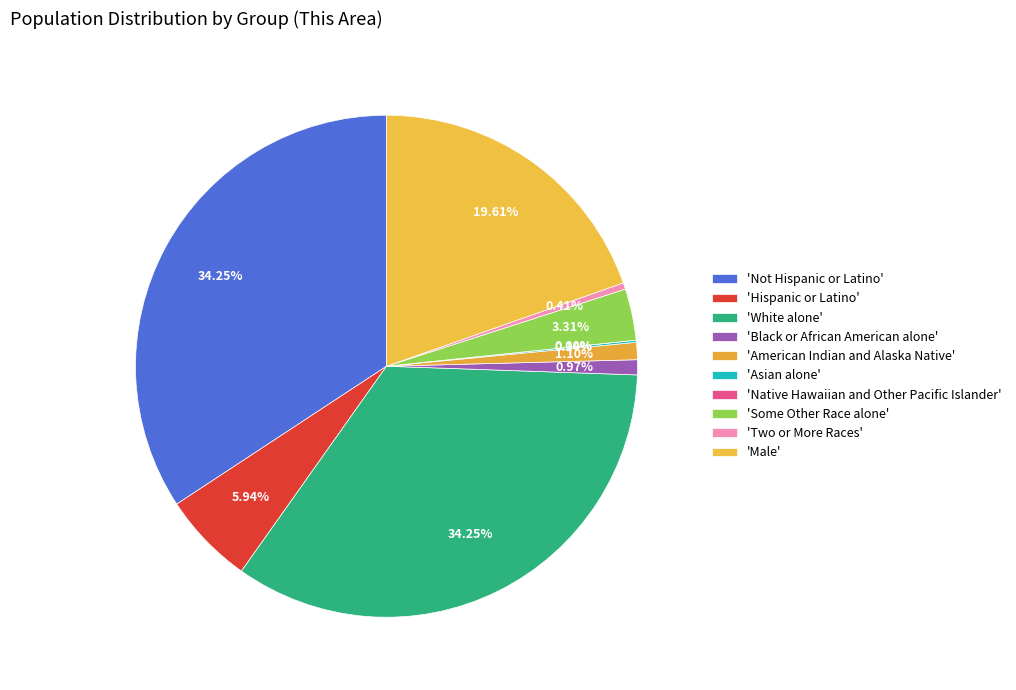

The American Indian and Alaska Native slice represents 11% of the pie. True or false?

False